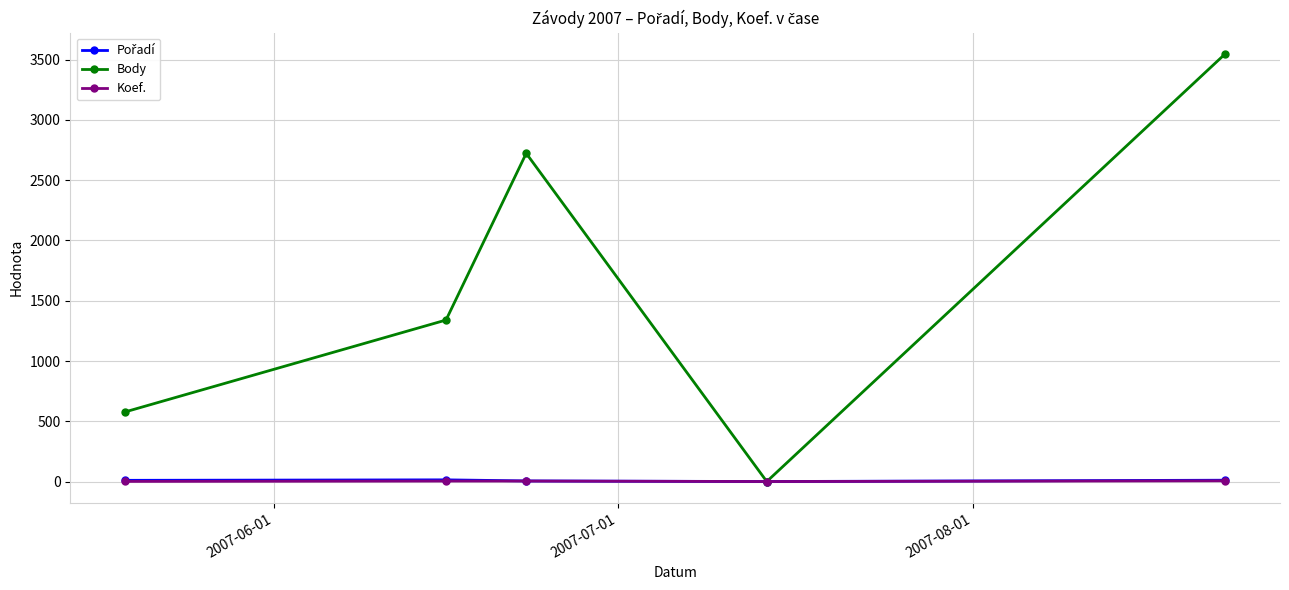

Which series has the widest spread of values?

Body